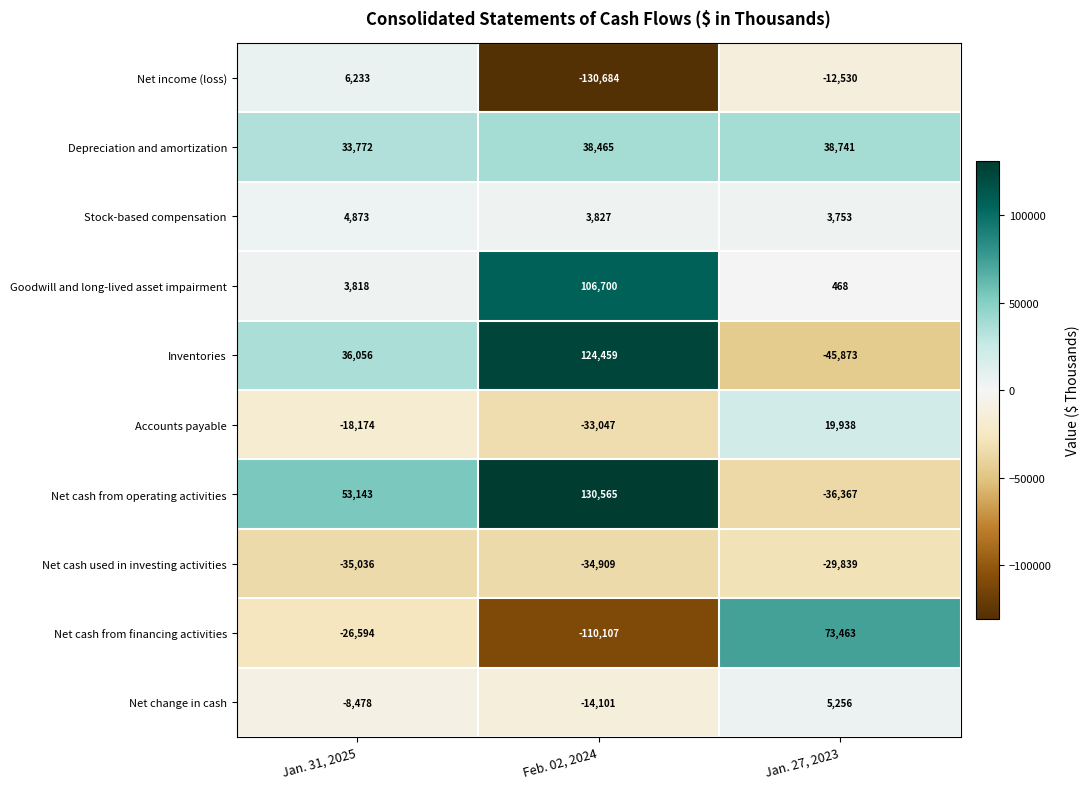

Which series has the widest spread of values?

Net cash from financing activities